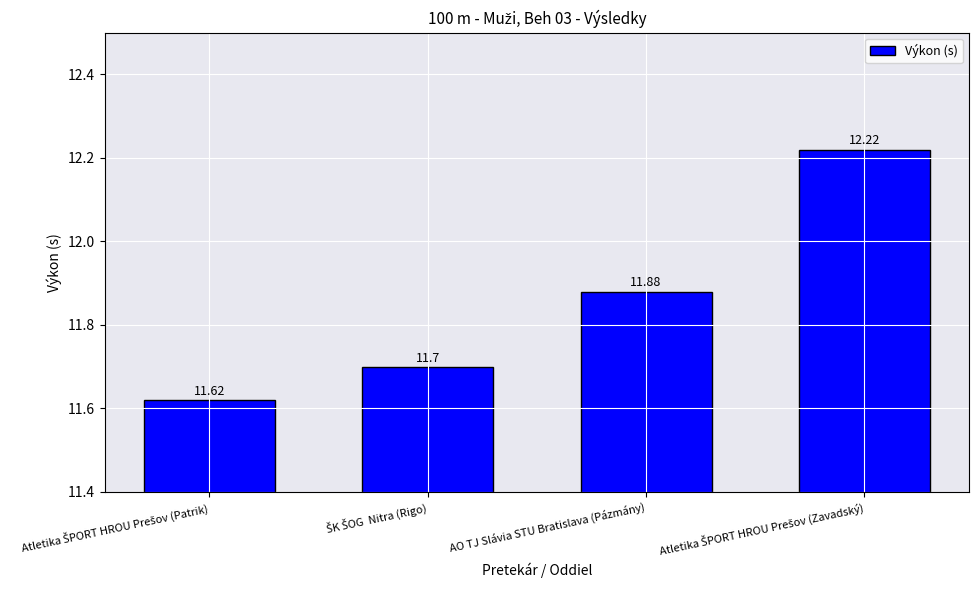

What is the difference between the maximum and minimum values?

0.6